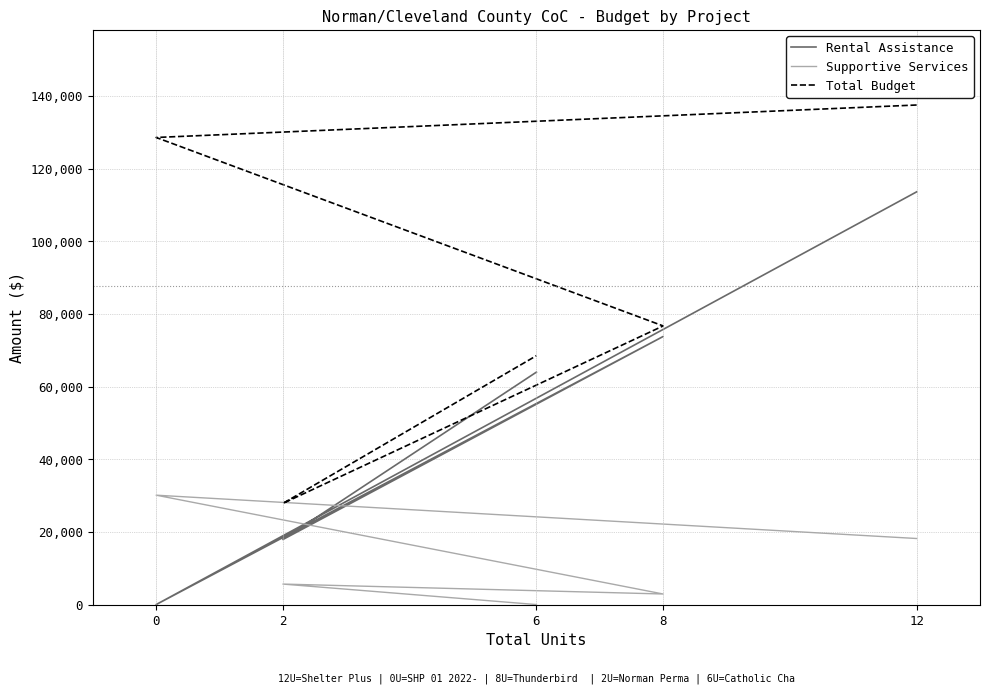

What is the difference between the Supportive Services values at 8 and 2?

2732